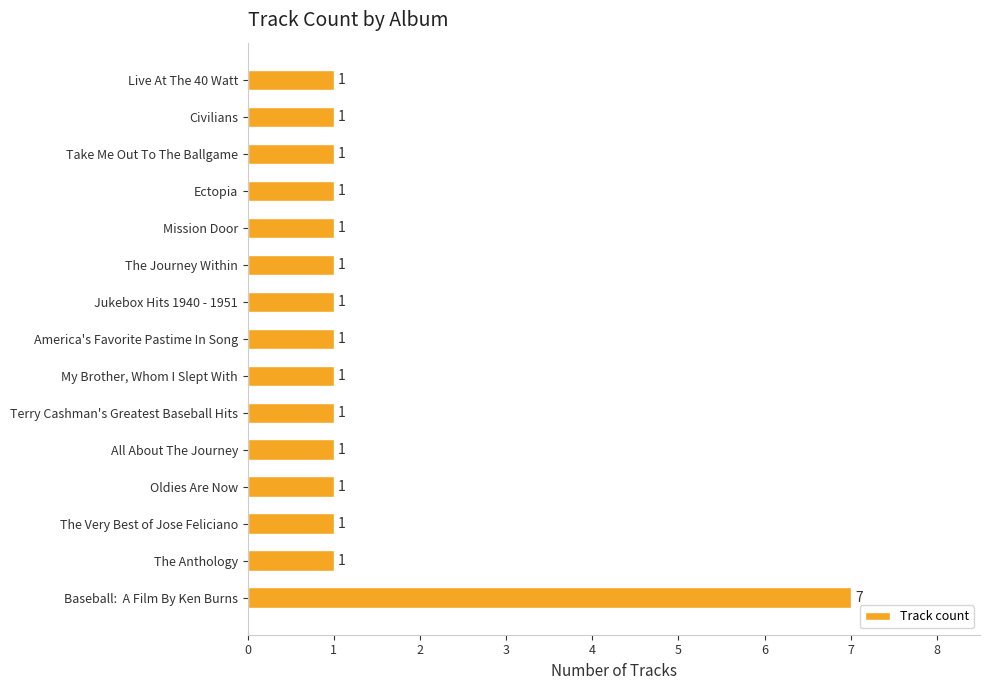

What is the sum of all values?

21